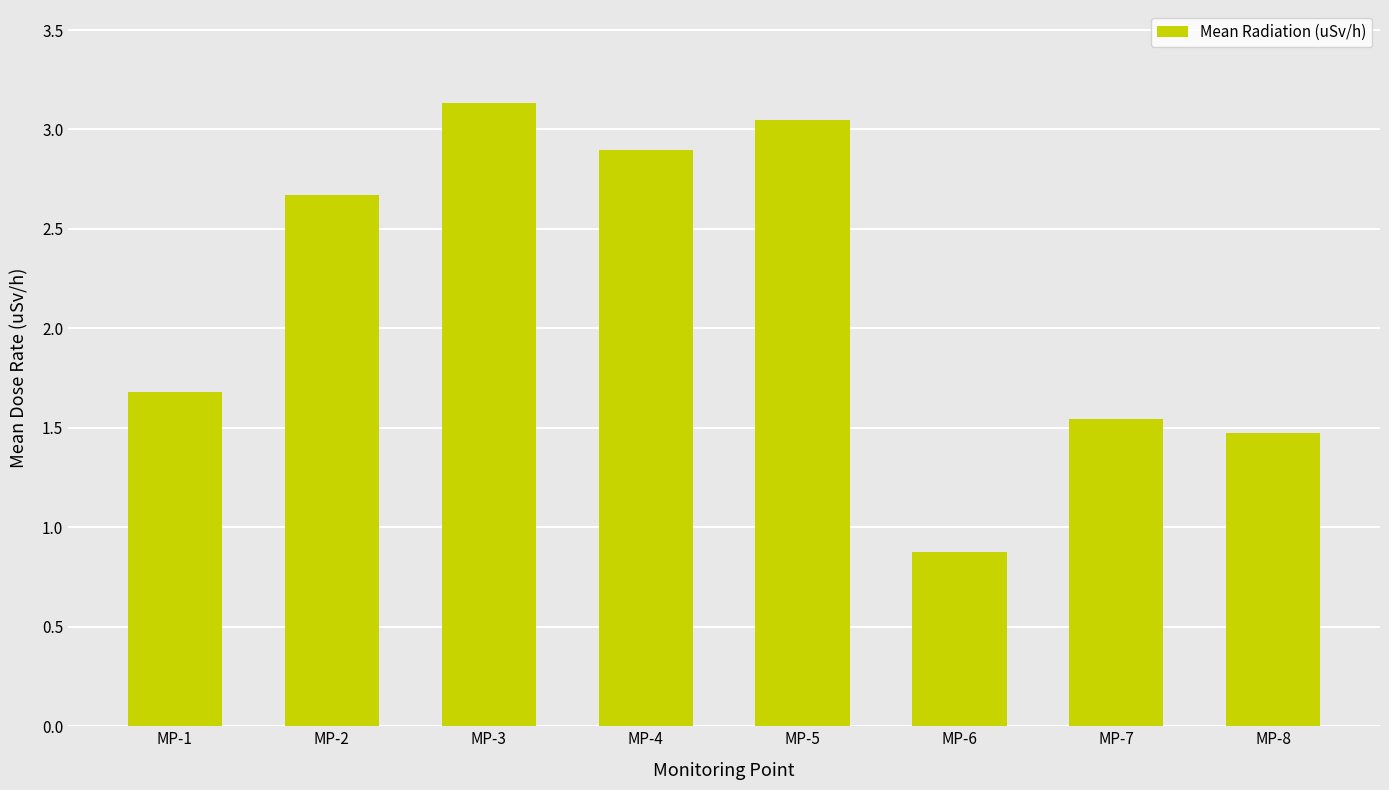

What is the smallest value displayed?

0.9